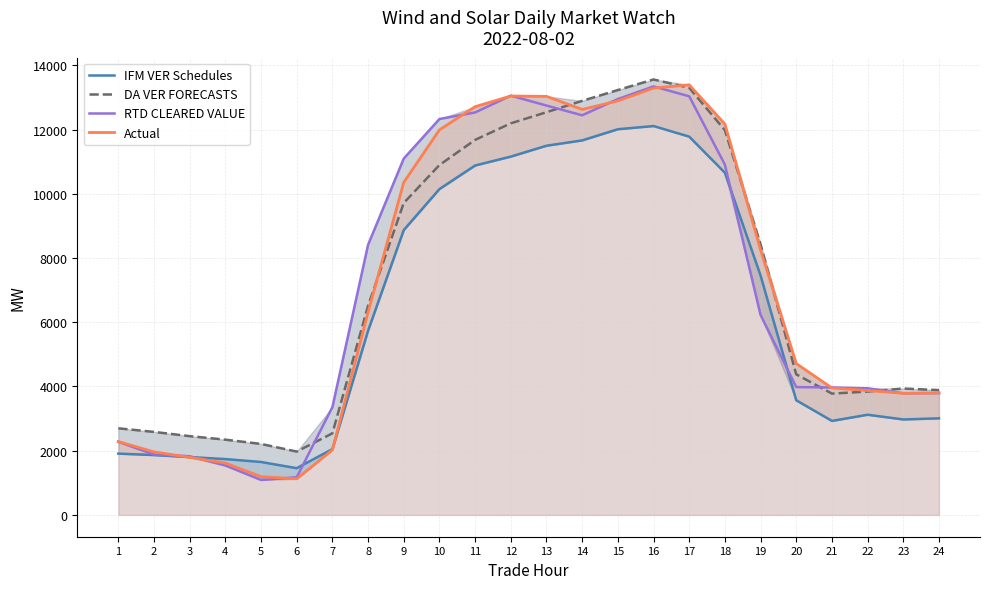

At which category does RTD CLEARED VALUE reach its first local valley?

5